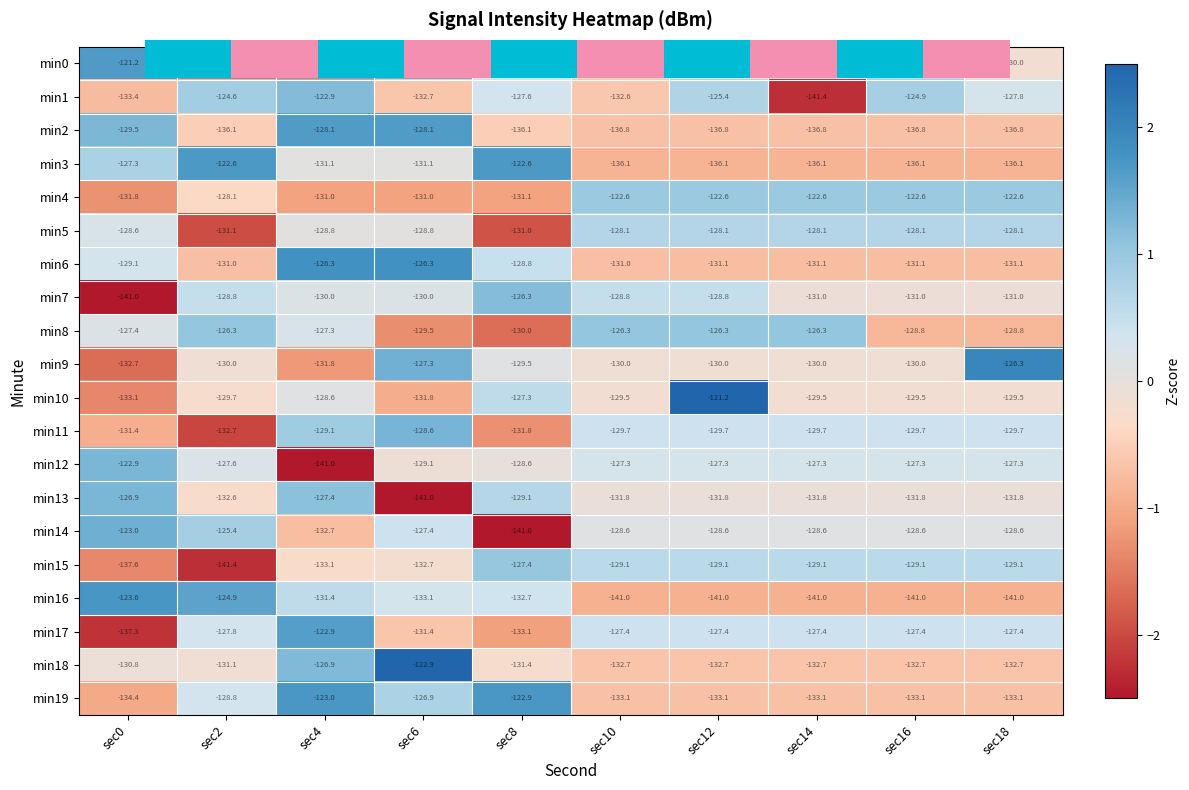

The value of min4 at sec14 is 0.4. True or false?

False